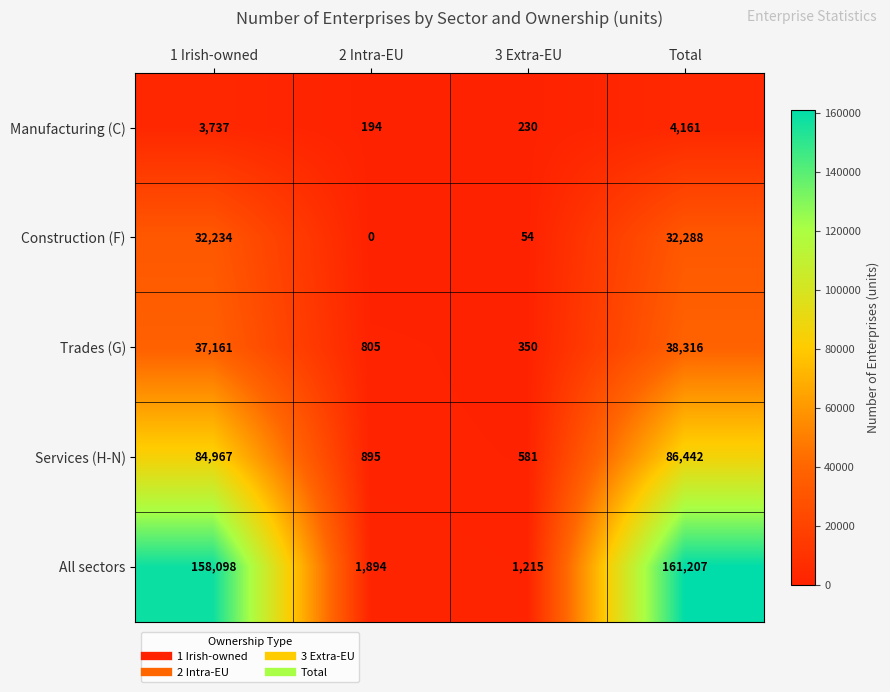

Reading right to left, extract all data points from this chart.

Manufacturing (C): Total=4161	3 Extra-EU=230	2 Intra-EU=194	1 Irish-owned=3737
Construction (F): Total=32288	3 Extra-EU=54	2 Intra-EU=0	1 Irish-owned=32234
Trades (G): Total=38316	3 Extra-EU=350	2 Intra-EU=805	1 Irish-owned=37161
Services (H-N): Total=86442	3 Extra-EU=581	2 Intra-EU=895	1 Irish-owned=84967
All sectors: Total=161207	3 Extra-EU=1215	2 Intra-EU=1894	1 Irish-owned=158098